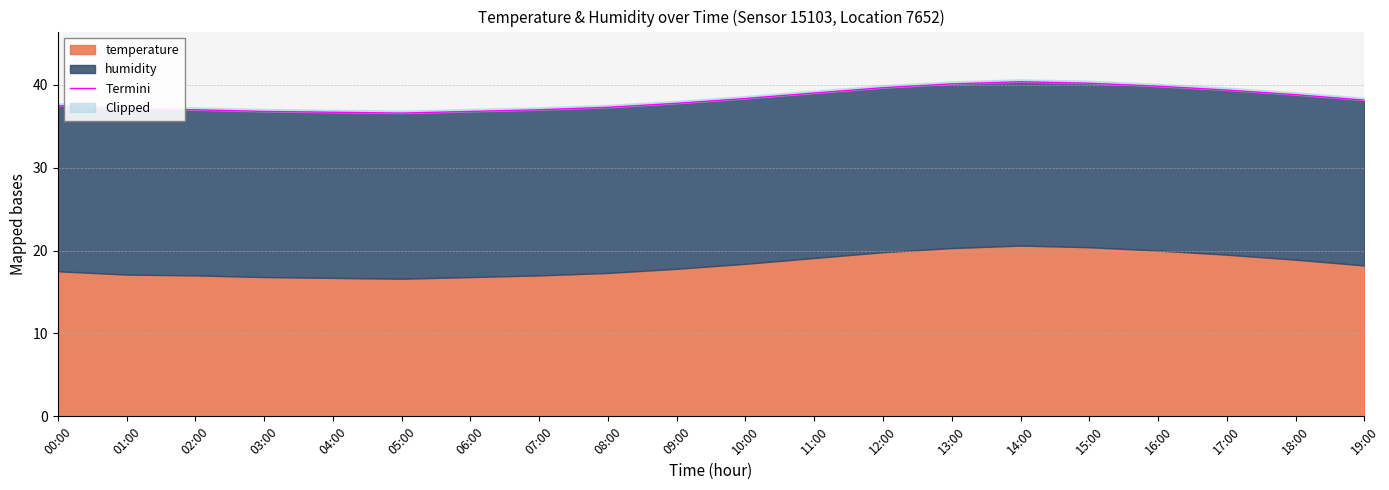

How many points are higher than both their immediate neighbors (excluding endpoints)?

1